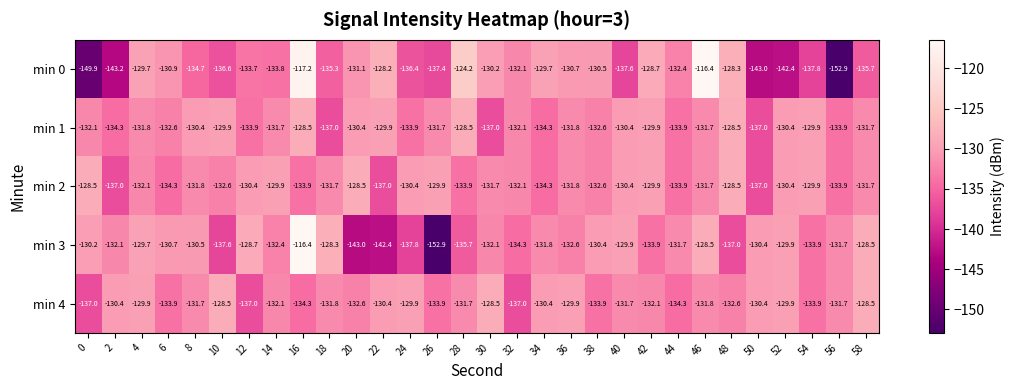

What is the total value across all series at 2?

-677.0